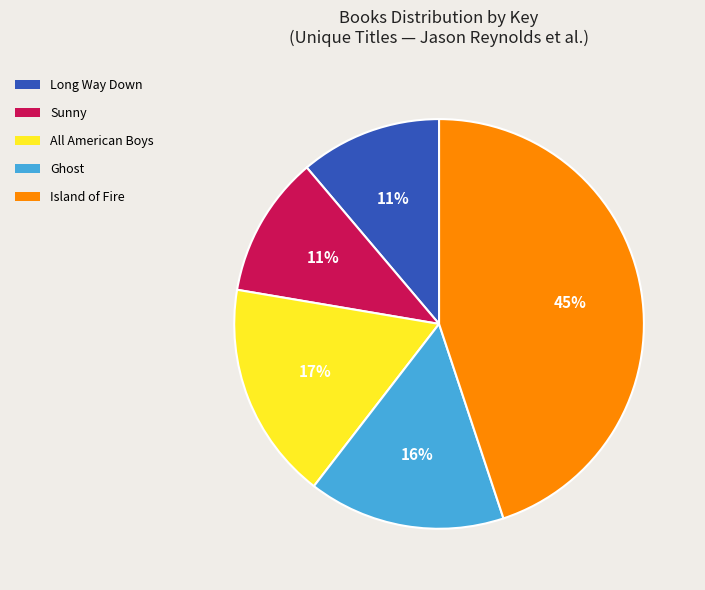

To the nearest percent, what portion does Long Way Down represent?

11%